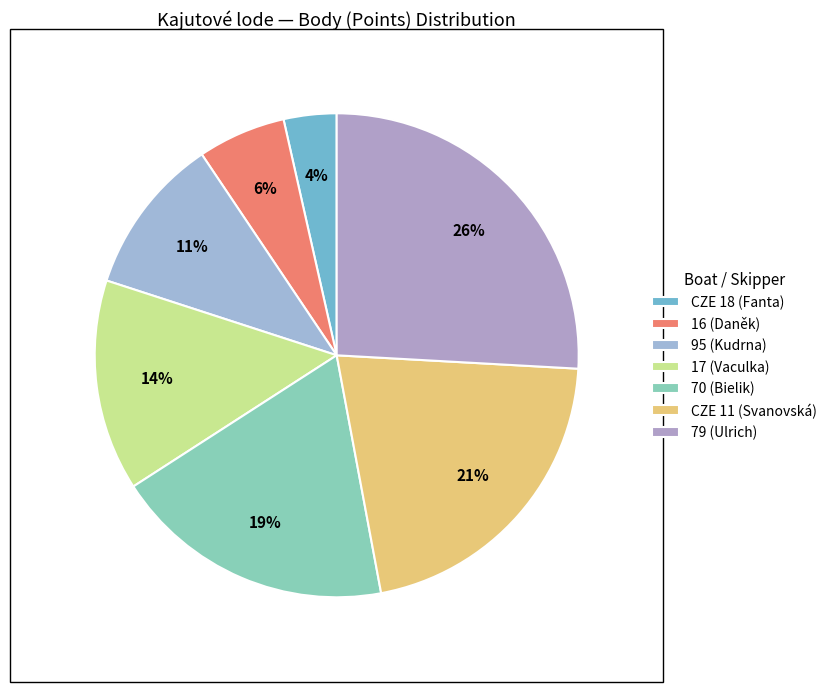

Which has a higher value, 17 (Vaculka) or 79 (Ulrich)?

79 (Ulrich)